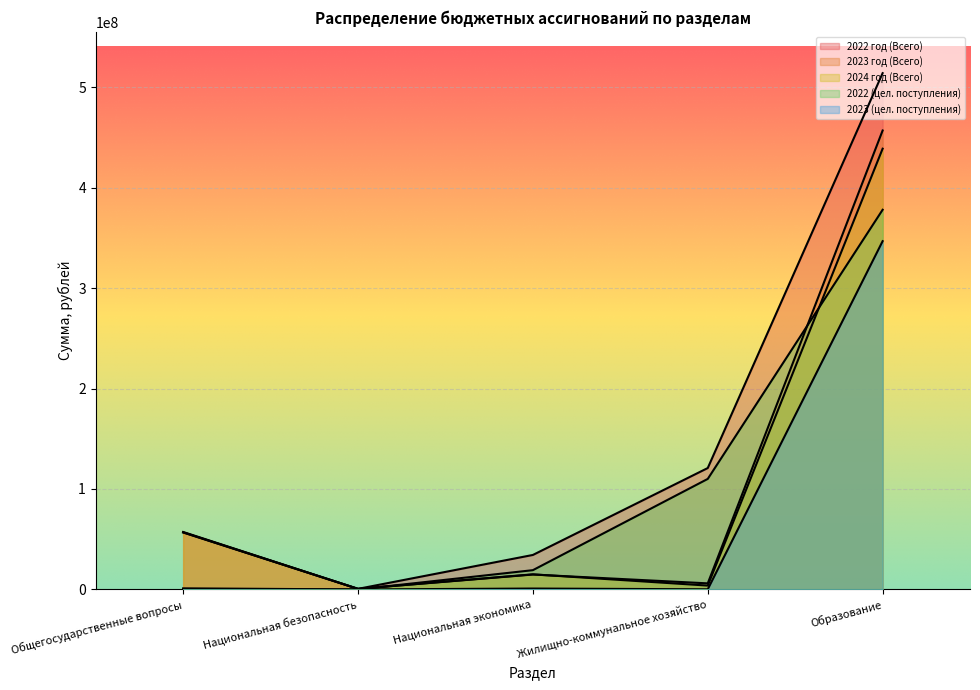

Read the 2023 год (Всего) value at Общегосударственные вопросы.

57212080.9